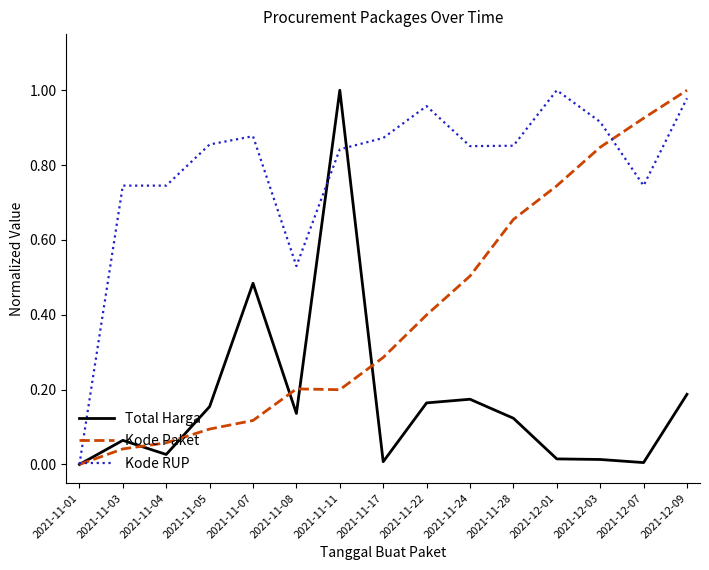

What is the spread (max minus min) of values at 2021-11-08?

0.4